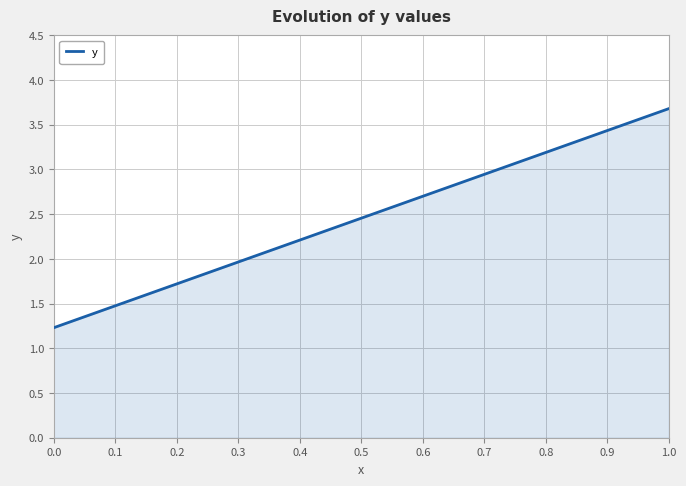

Approximately how many times larger is the value at 0.7 compared to 0.2?

1.7